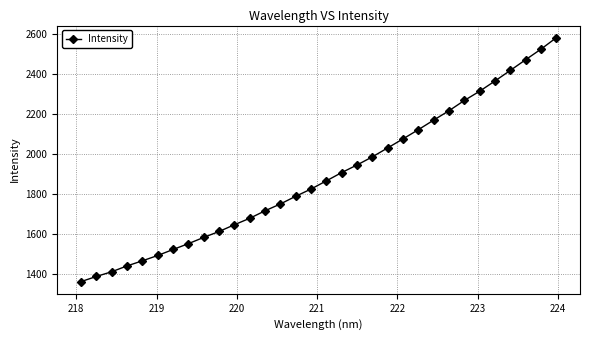

How many lines are shown in the chart?

1